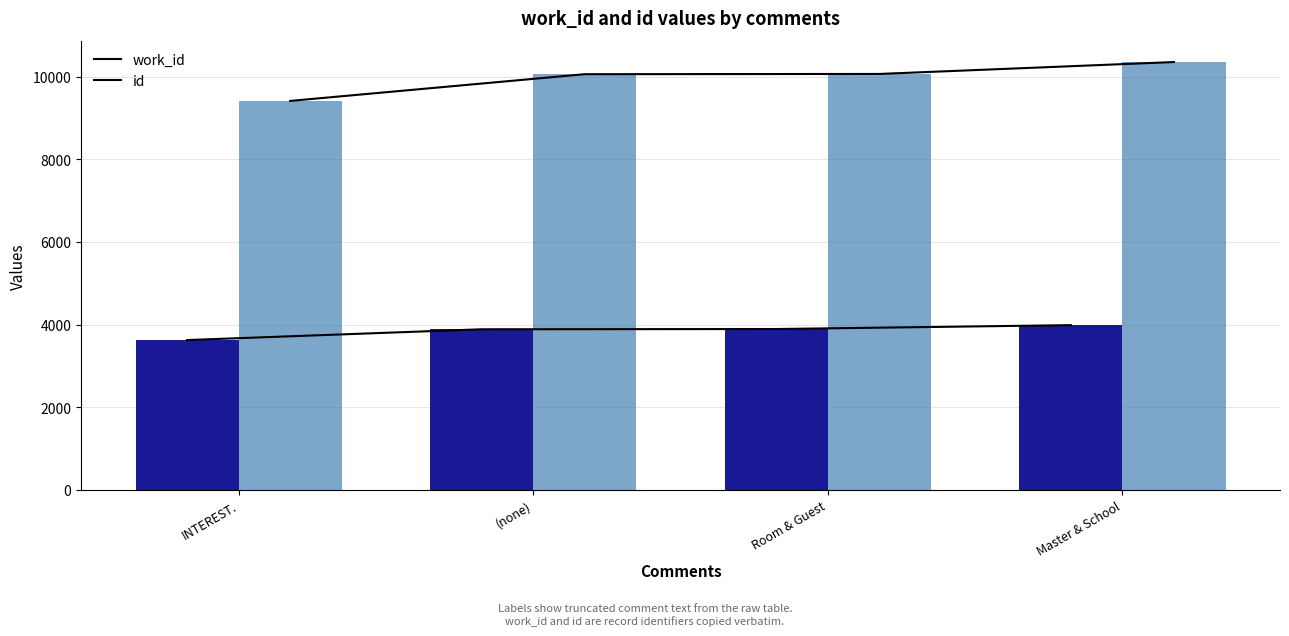

At which label does id first exceed 10068?

Master & School